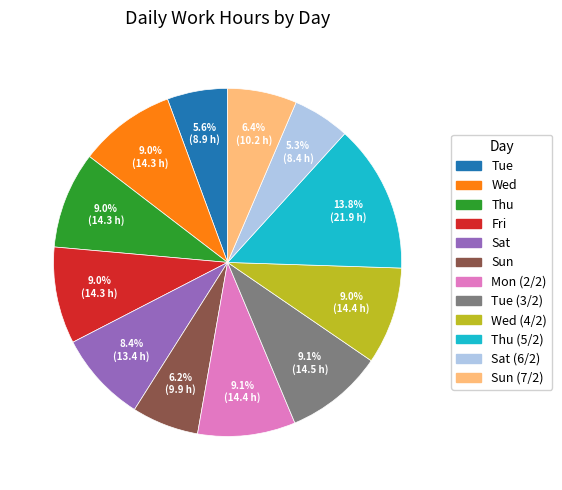

Is there a majority slice in this chart?

No